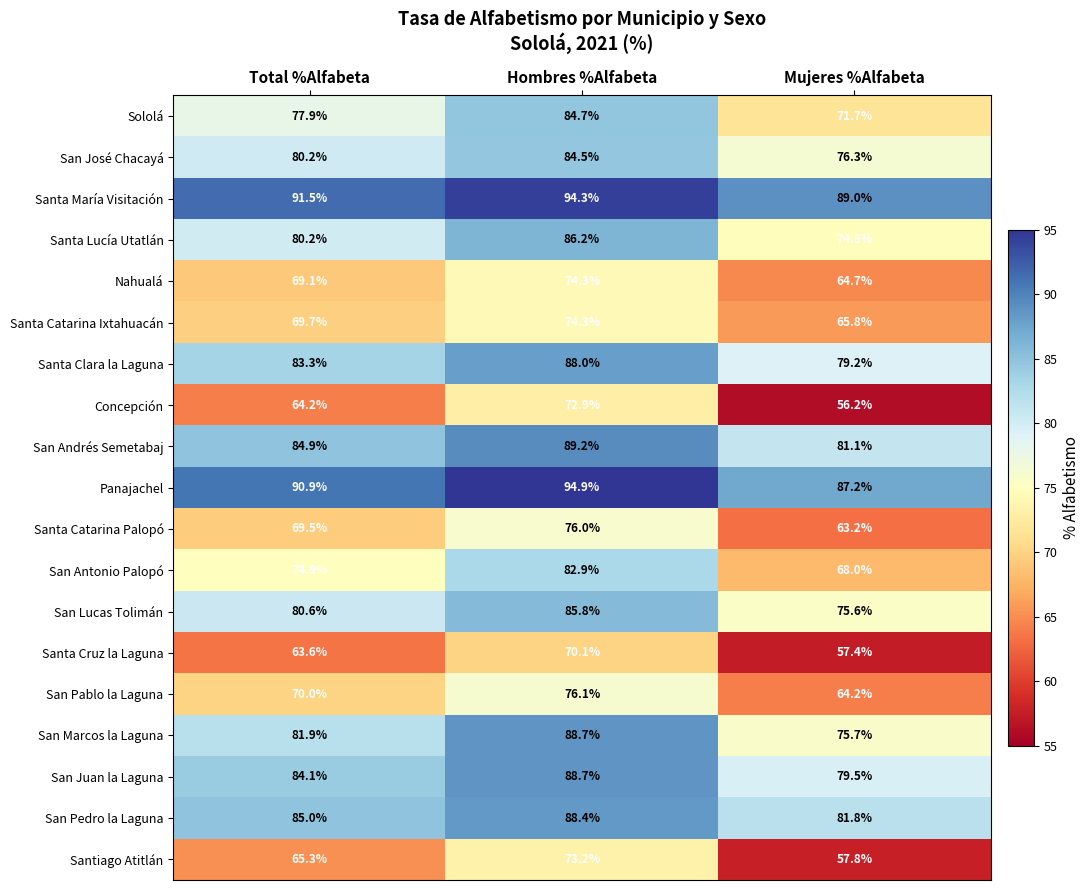

How many series are shown in this chart?

19